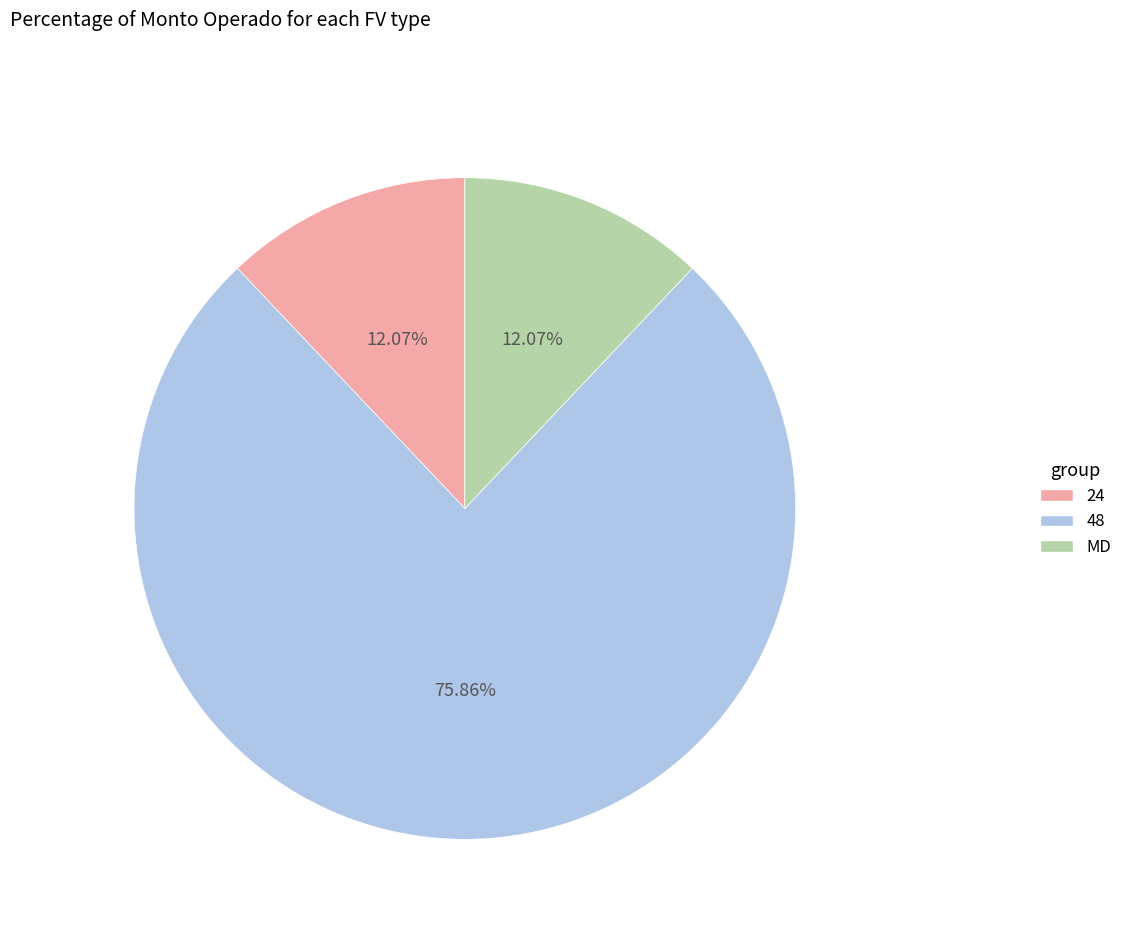

What is the largest slice in the pie chart?

48